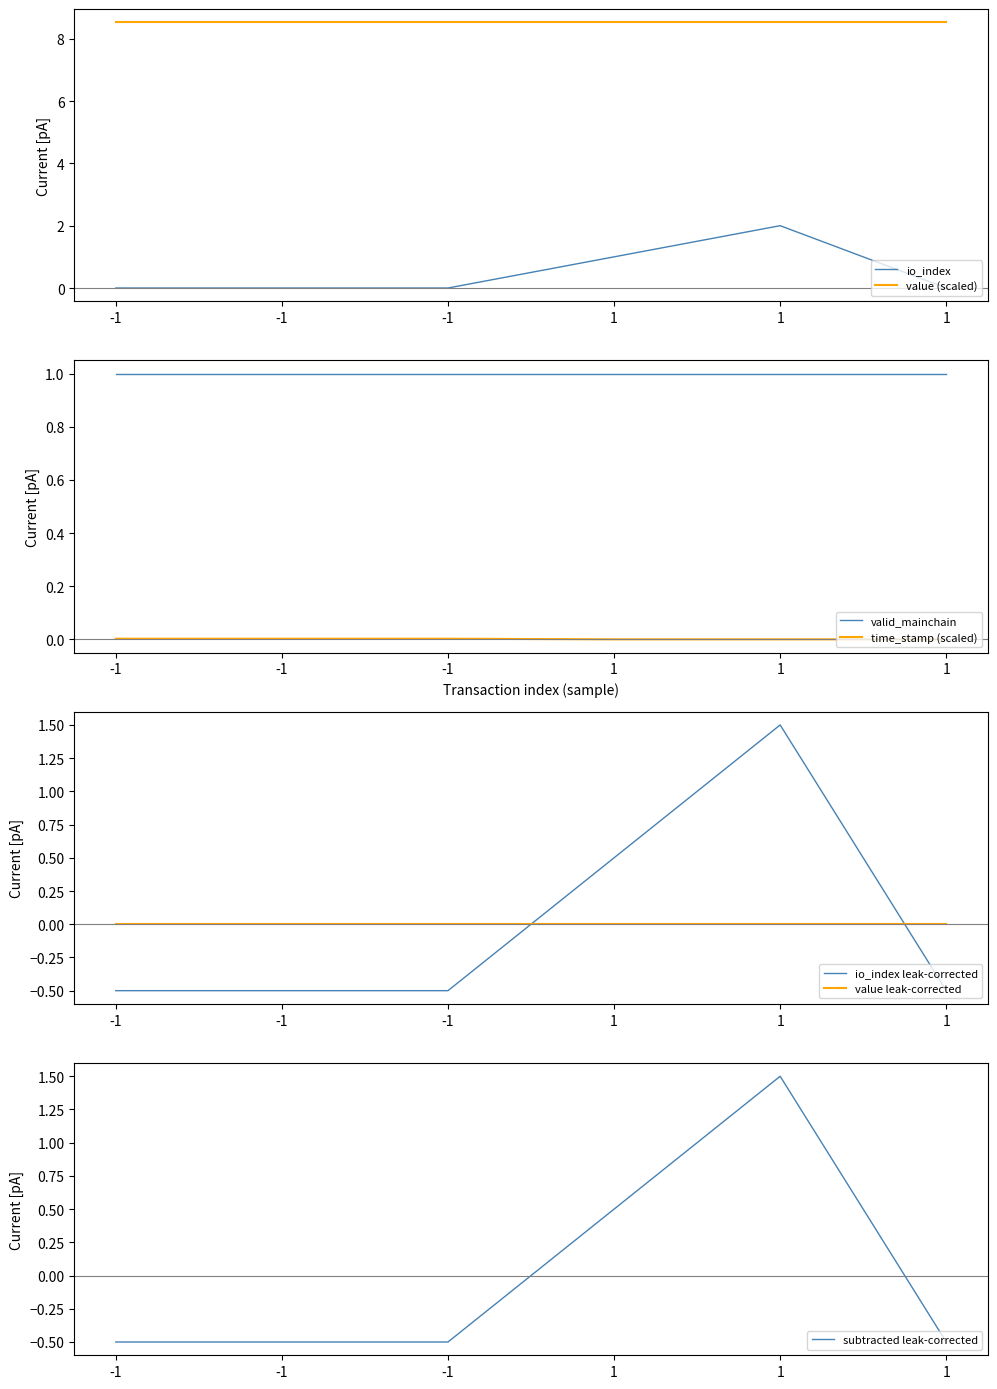

At which label is time_stamp closest to 0?

1